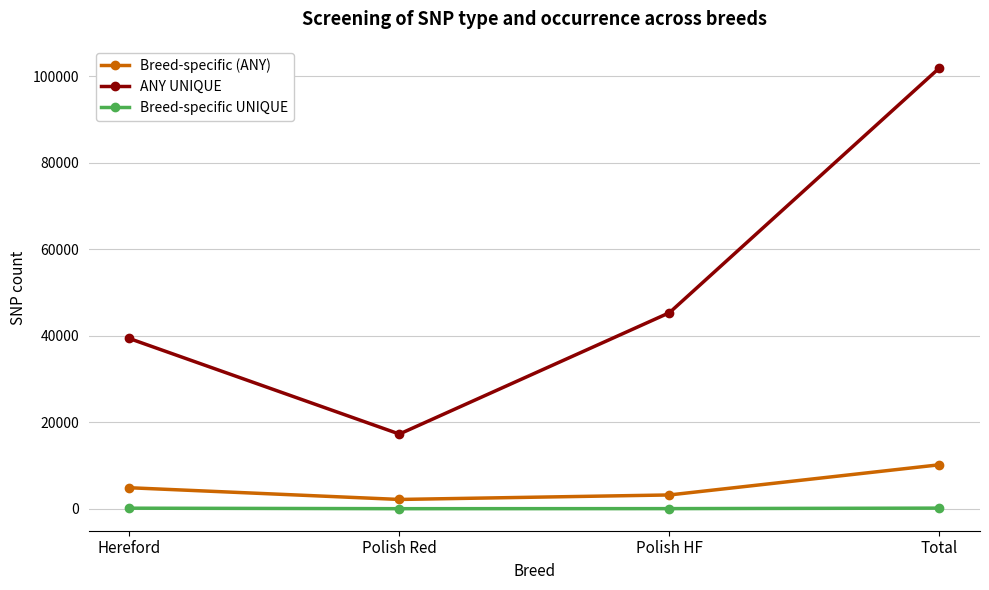

True or false: Breed-specific (ANY) has a value of 3174 at Polish HF.

True